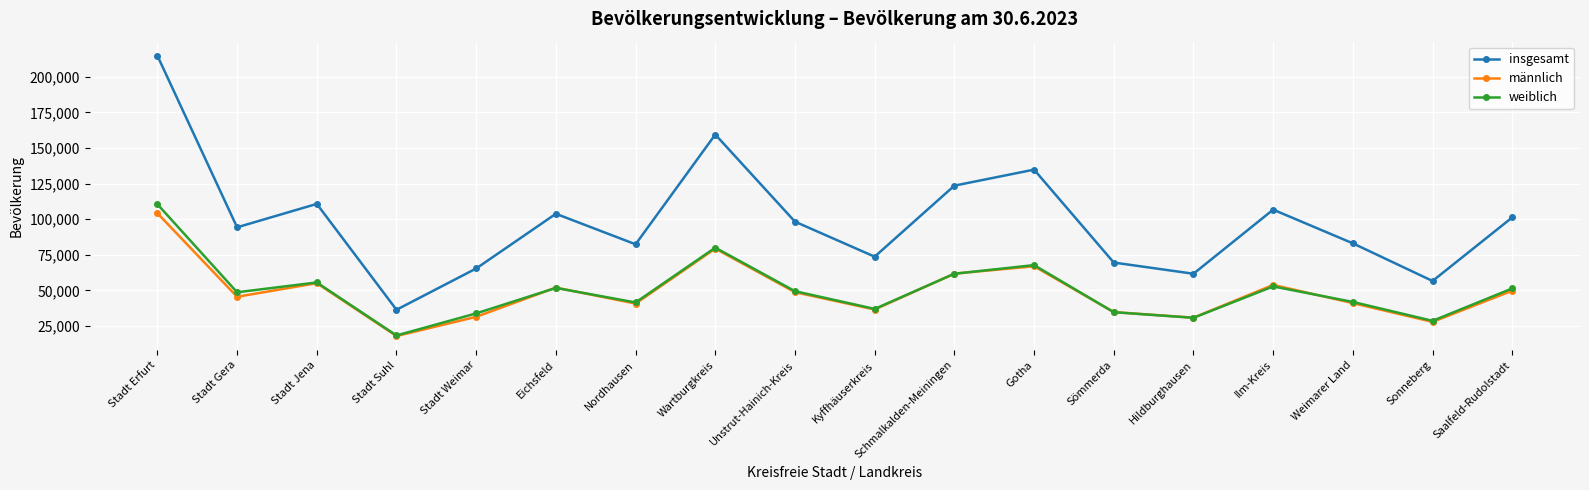

The value of insgesamt at Ilm-Kreis is 155877. True or false?

False